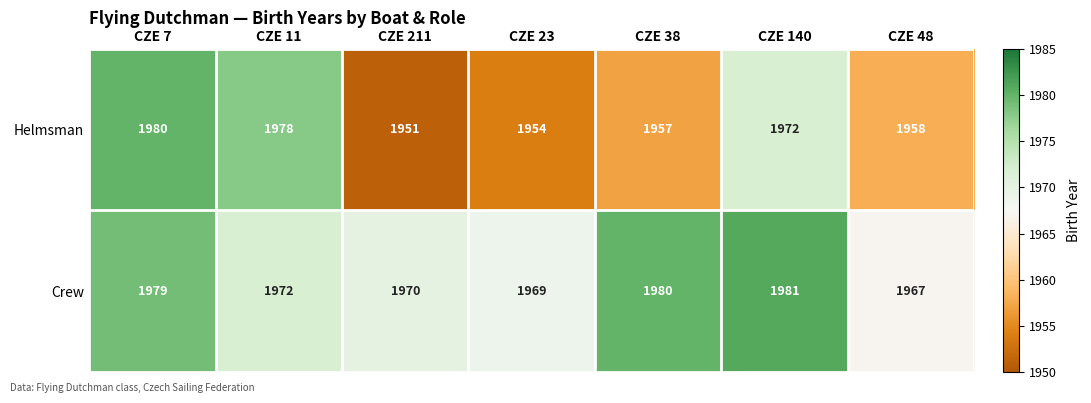

How many series are shown in this chart?

2